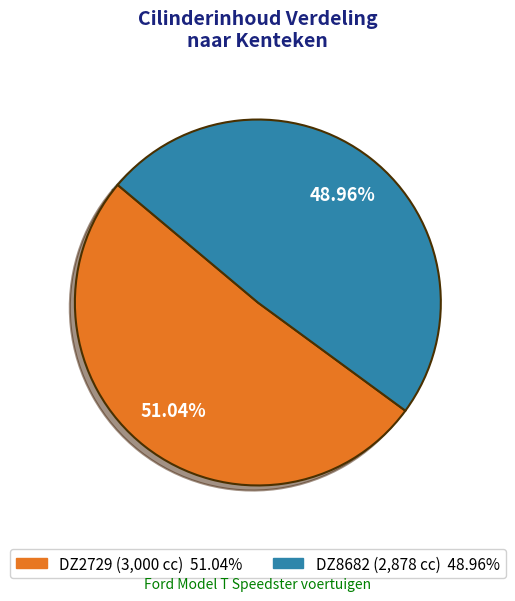

Which category accounts for the majority?

DZ2729